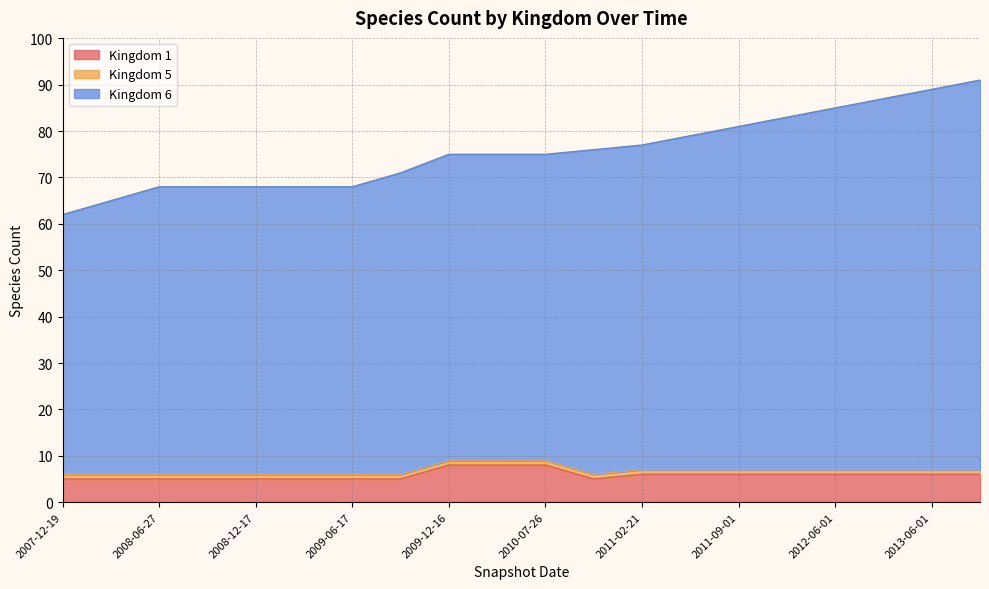

Does the chart display data point markers on the line(s)?

No